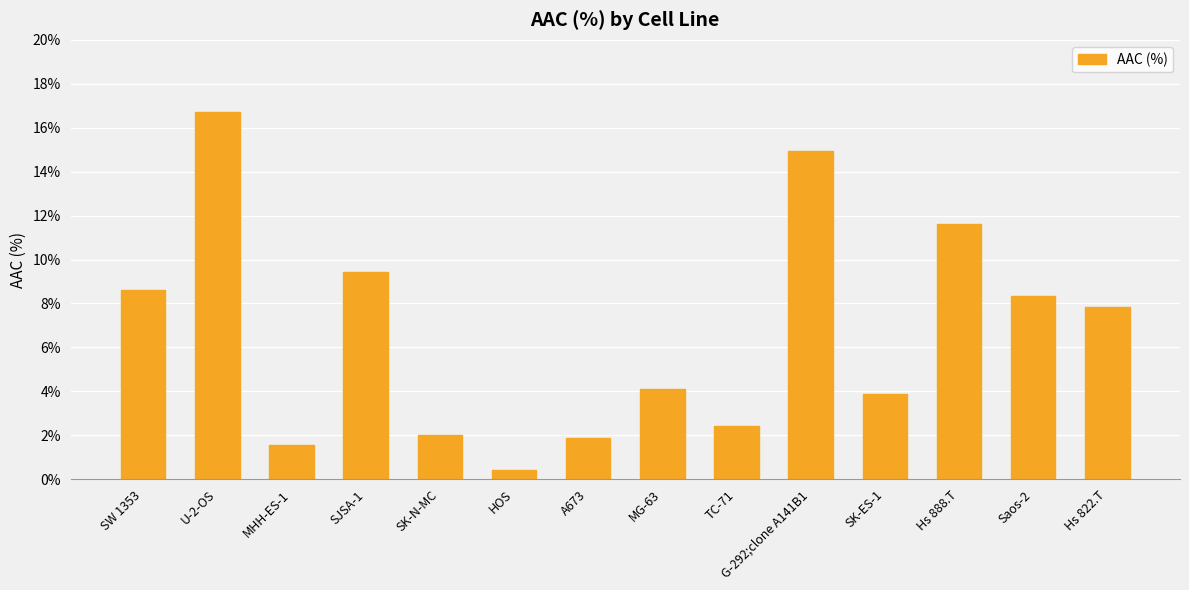

How many data points are less than 7?

7